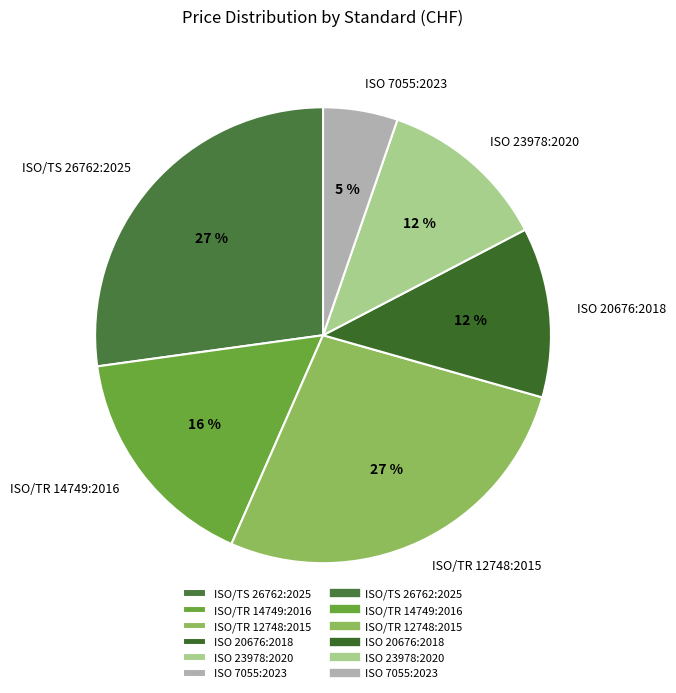

Is there any slice that represents more than half of the pie?

No